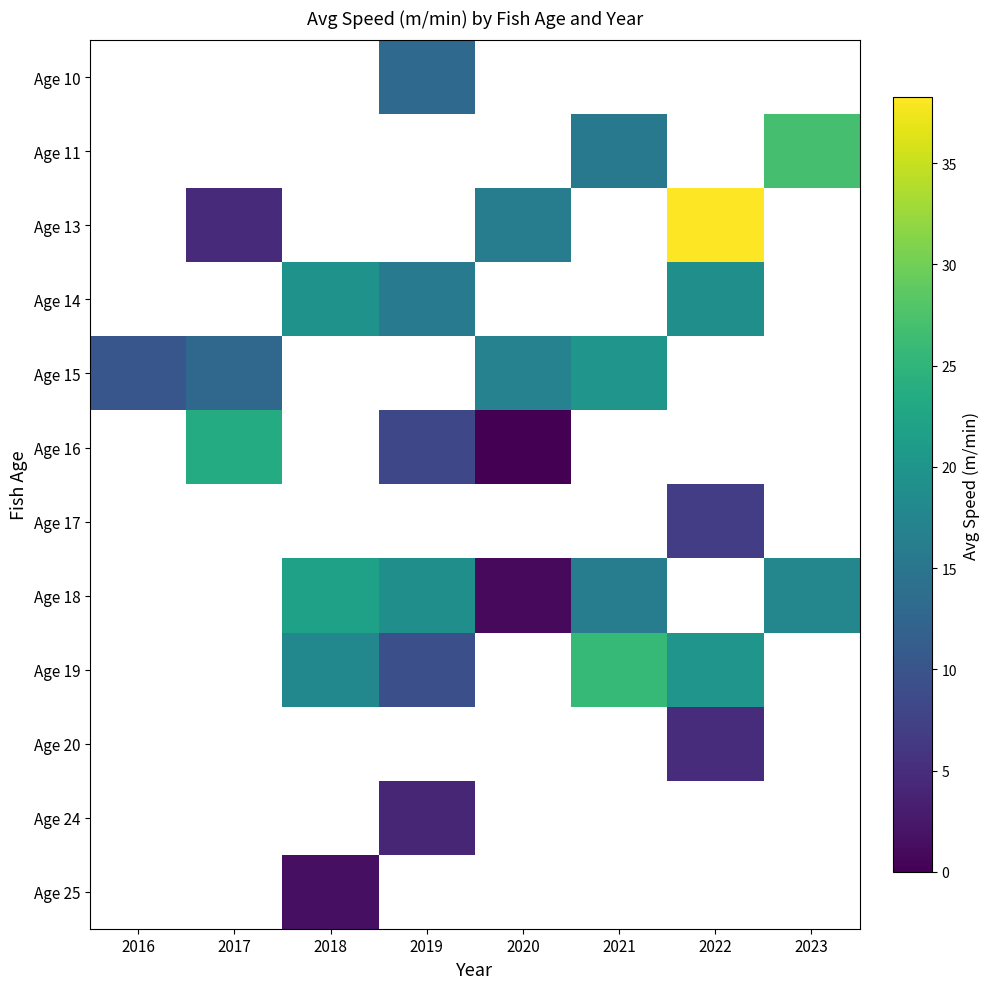

Where does the Age 15 series first go above 17?

2021